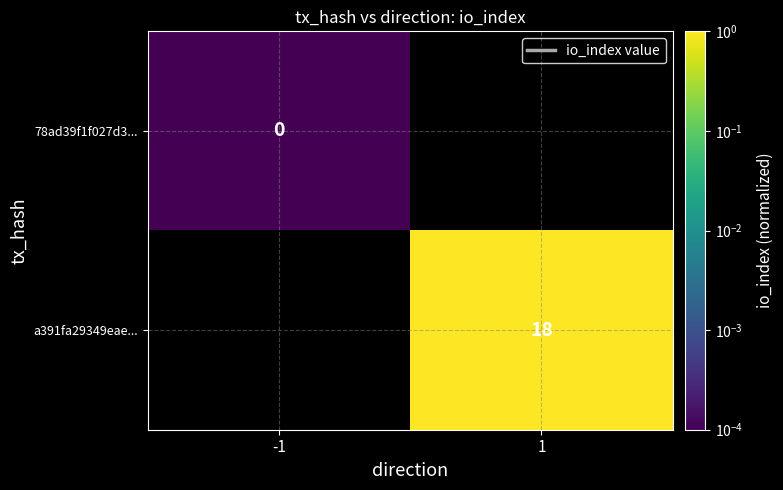

Is the value of a391fa29349eae... at 1 greater than the value of 78ad39f1f027d3... at -1?

Yes